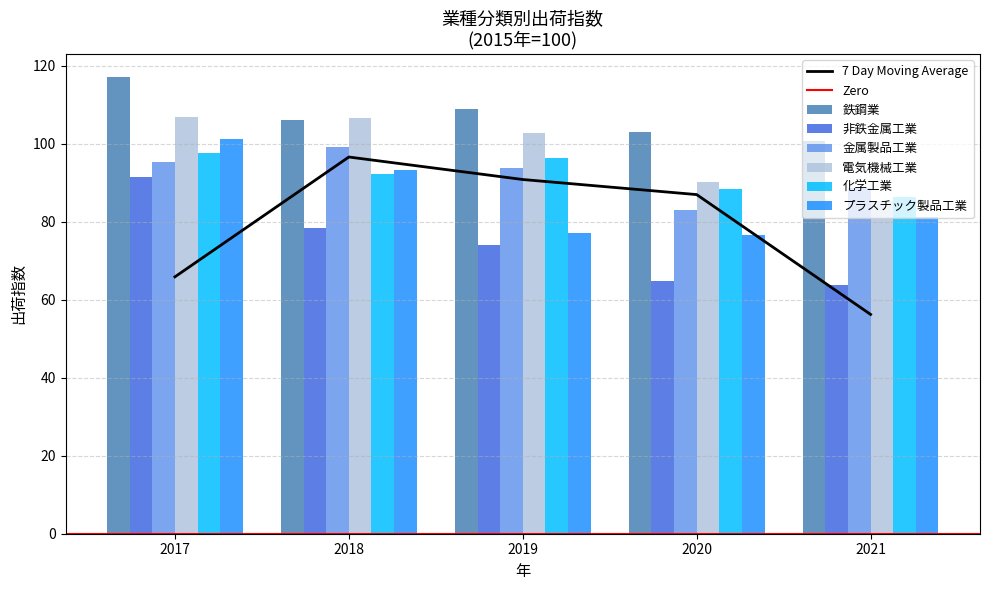

What is the minimum value shown in the chart?

63.8